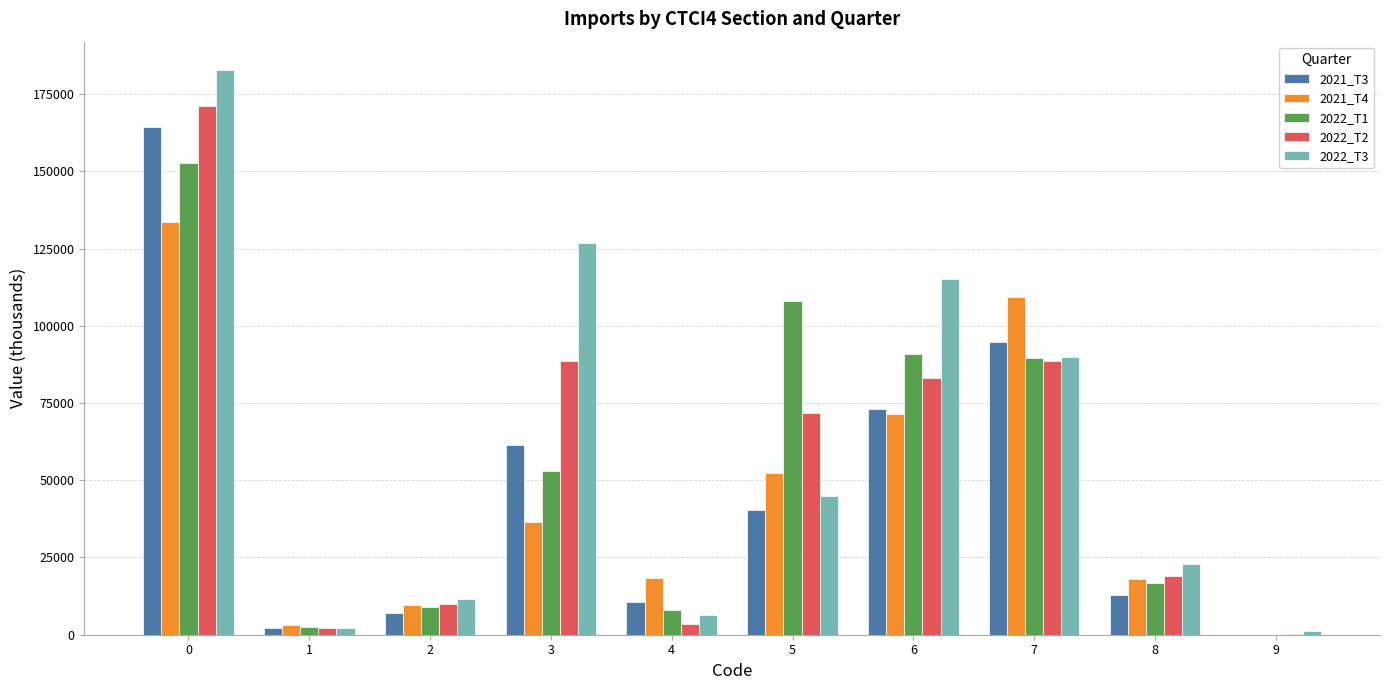

What is the sum of all 2022_T2 values?

537886.2